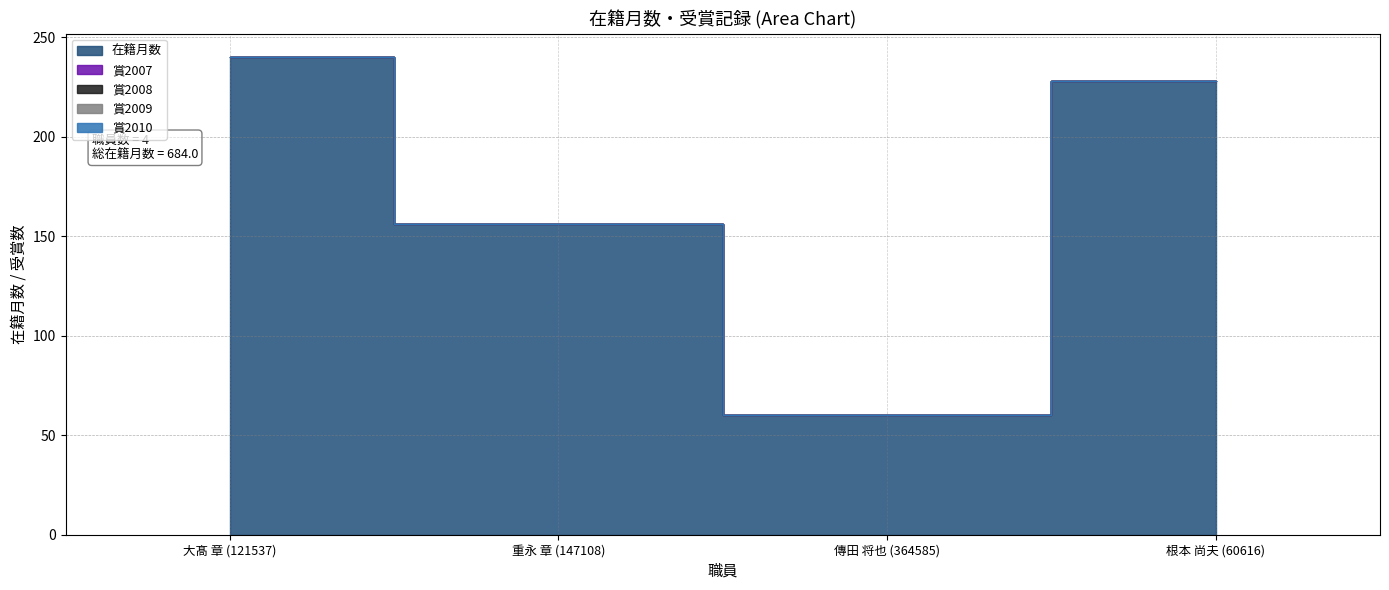

What is the label of the 4th point from the left?

根本 尚夫 (60616)